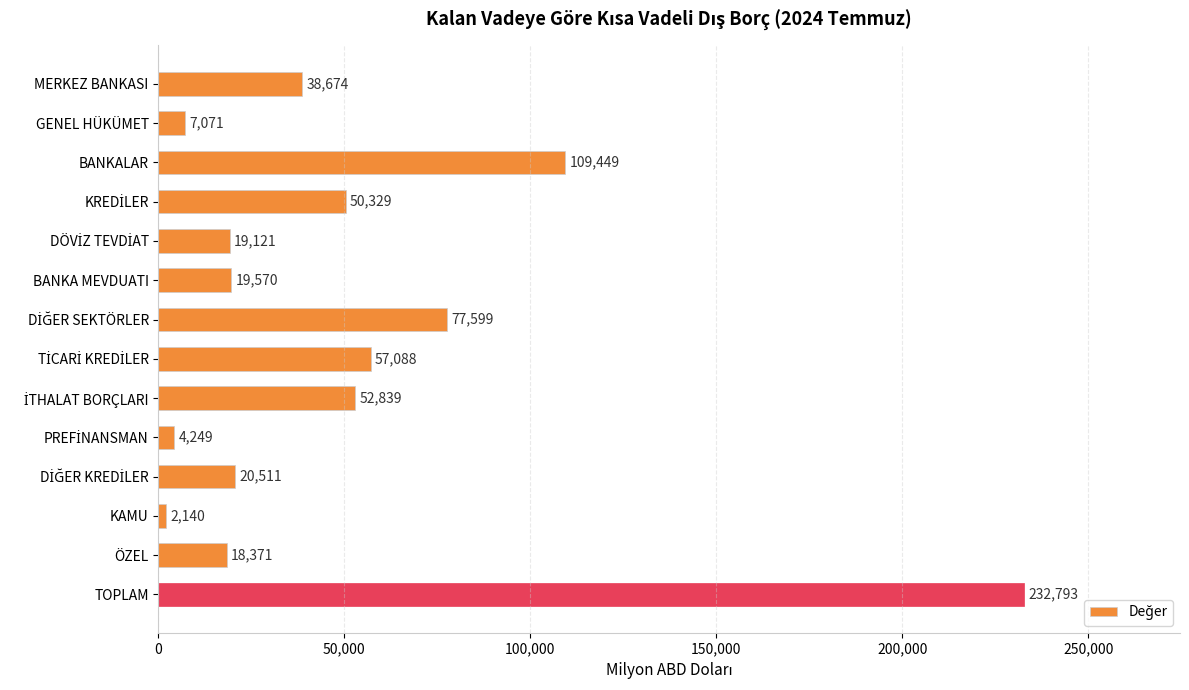

What is the average value?

50700